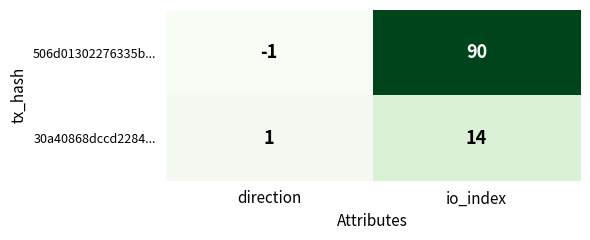

What is the difference between the maximum and minimum values in the 30a40868dccd2284... series?

13